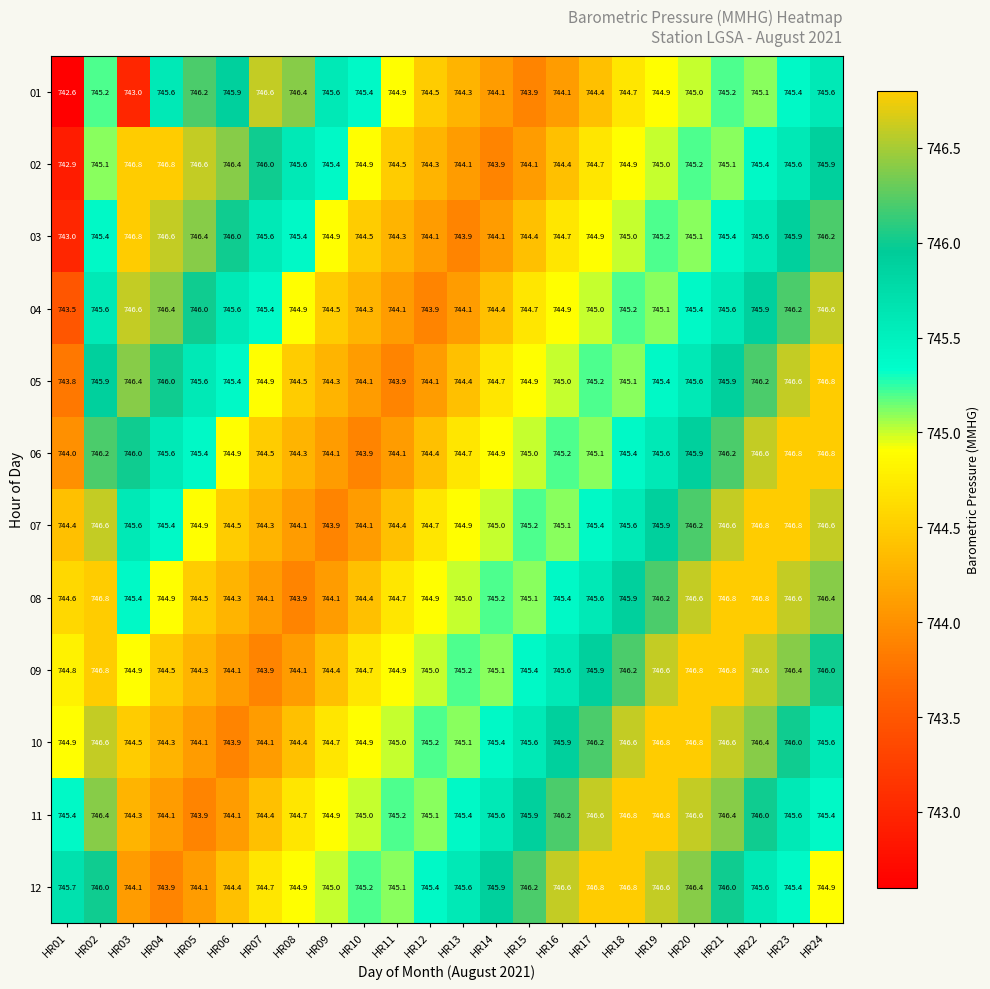

Which series changed the most between HR01 and HR24?

03